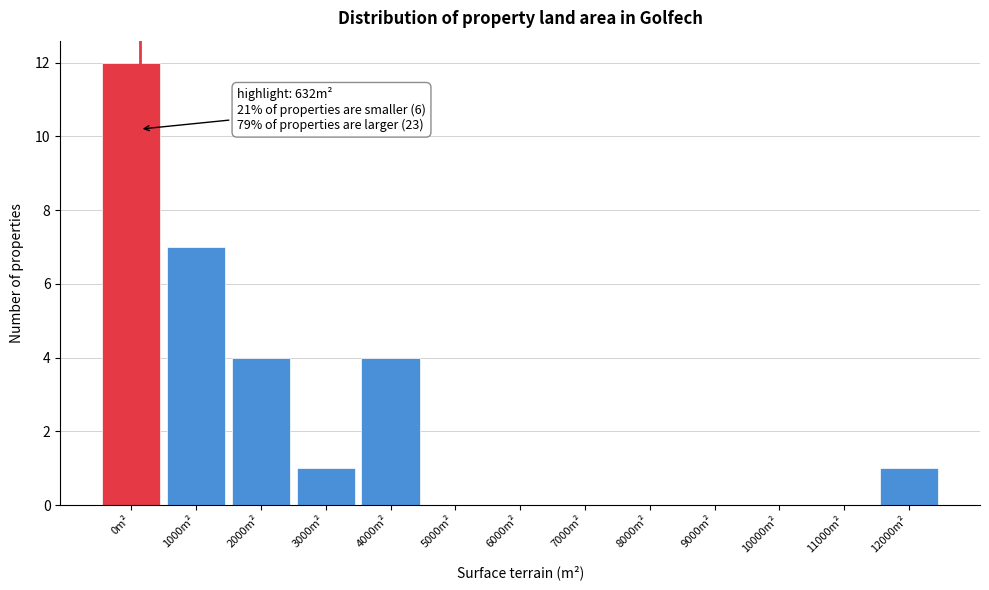

Reading left to right, transcribe all the data shown in this chart.

0m²=12	1000m²=7	2000m²=4	3000m²=1	4000m²=4	5000m²=0	6000m²=0	7000m²=0	8000m²=0	9000m²=0	10000m²=0	11000m²=0	12000m²=1